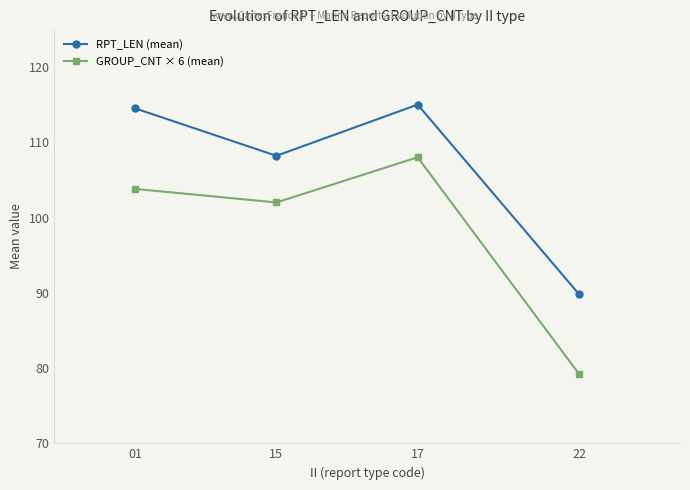

Which series has the largest total across all categories?

RPT_LEN (mean)